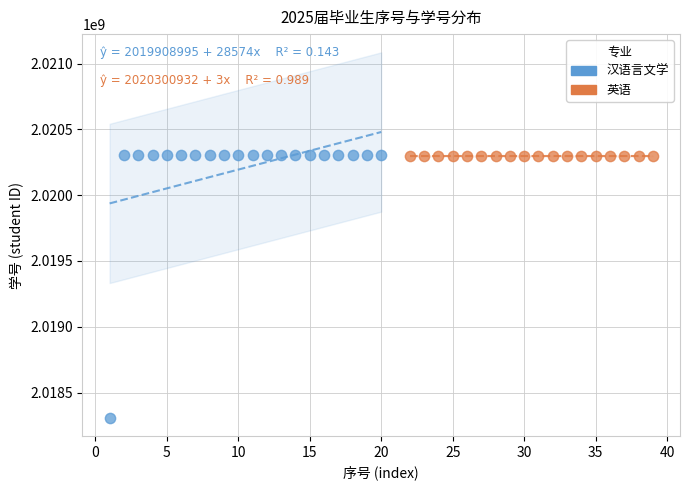

Which series reaches the minimum Y coordinate?

汉语言文学